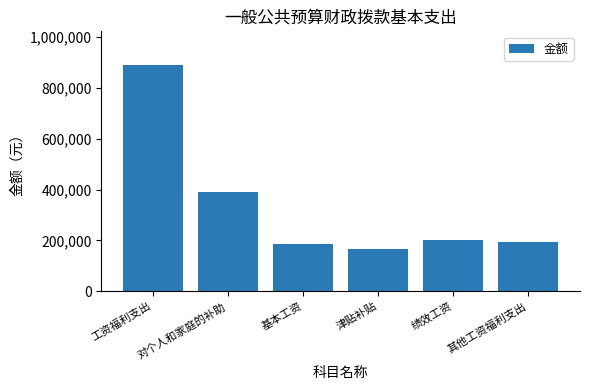

What is the smallest value displayed?

165119.0